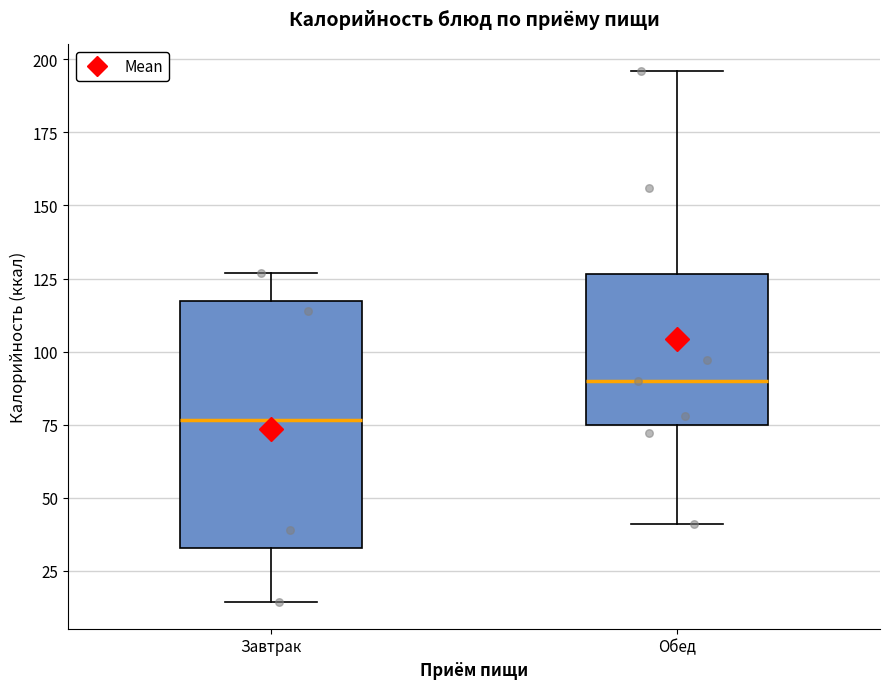

Comparing the boxes themselves (not the whiskers), which one is the tallest?

Завтрак